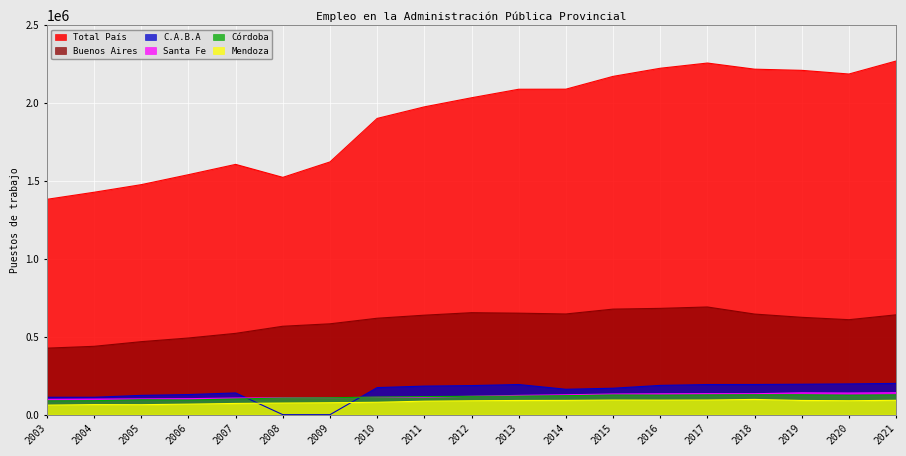

The Buenos Aires series shows 214609 at 2012. True or false?

False